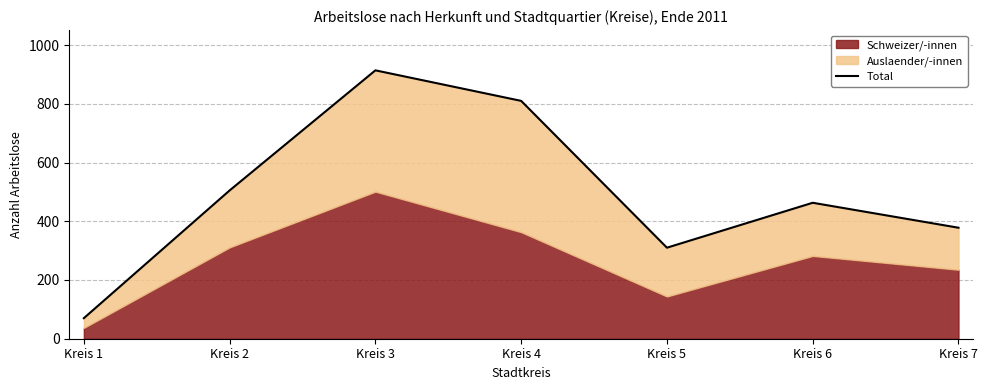

What is the difference between the maximum and minimum values?

844